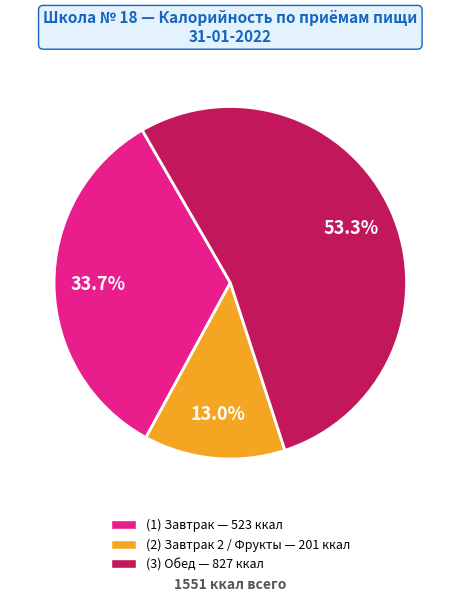

Does any single category account for the majority?

Yes